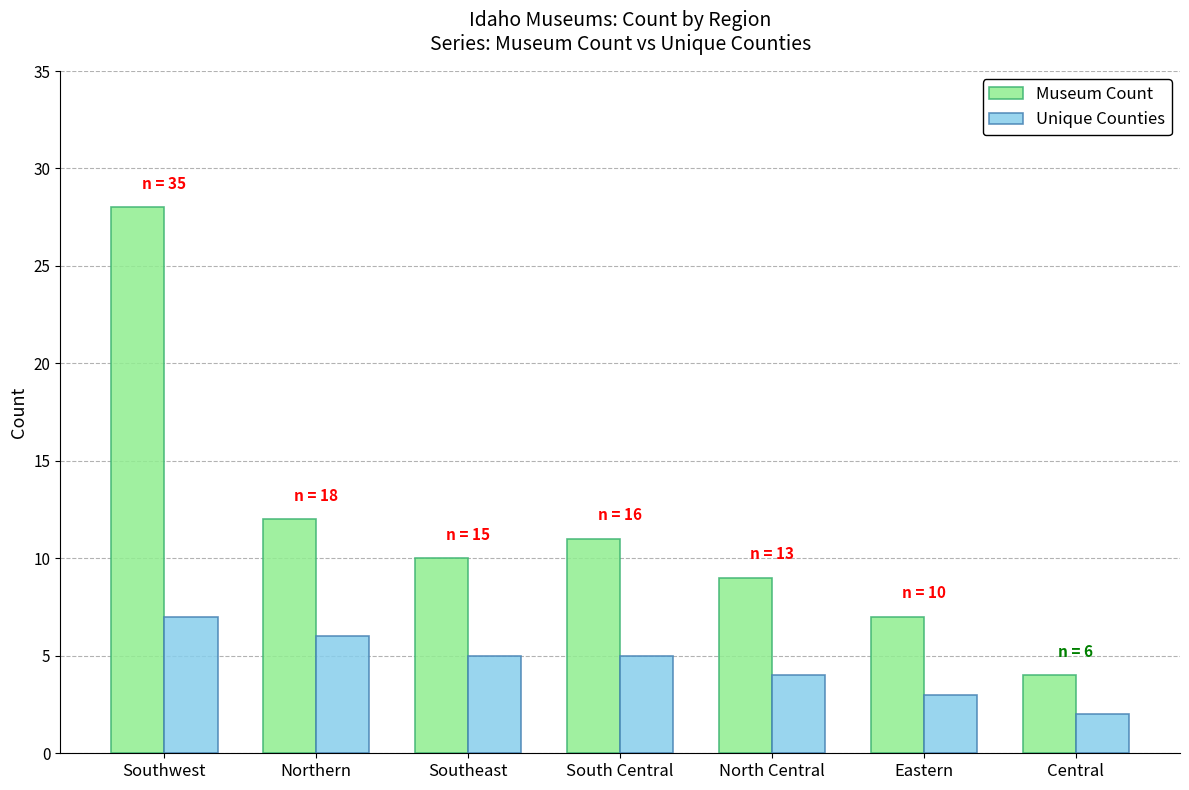

Which series changed the most between Eastern and Central?

Museum Count